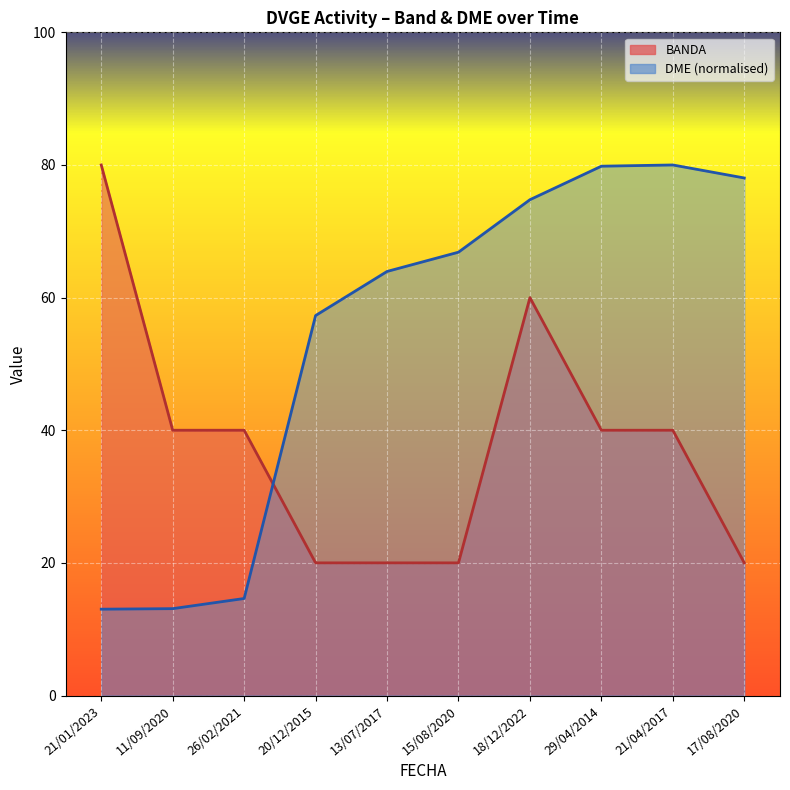

The value of DME at 18/12/2022 is 123.5. True or false?

False